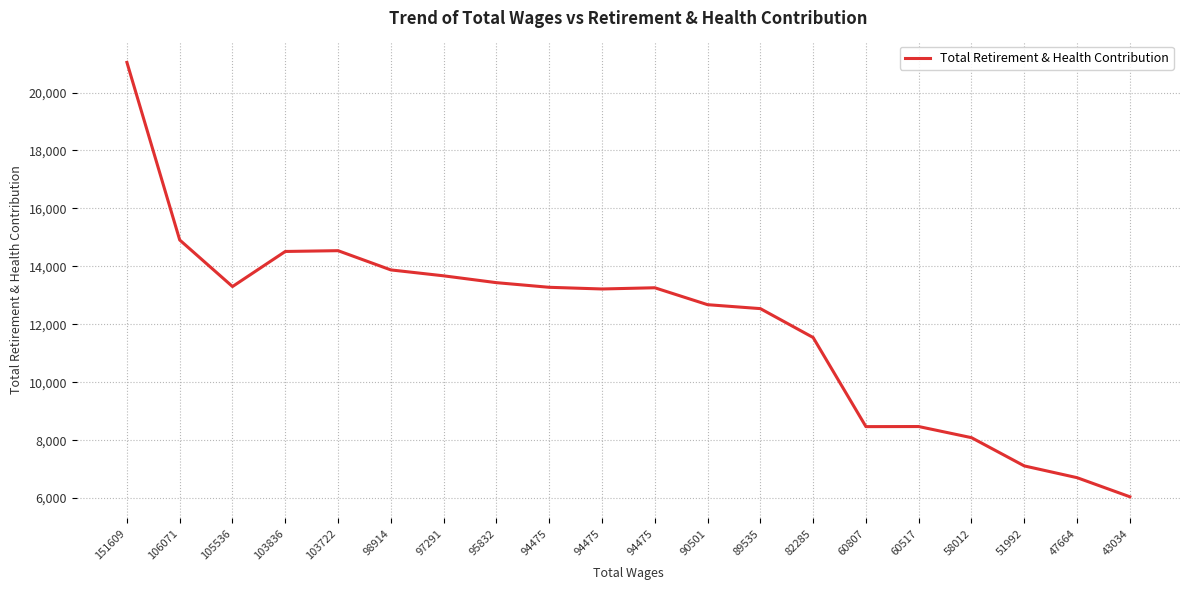

True or false: the data has more than 1 interior local peaks.

True